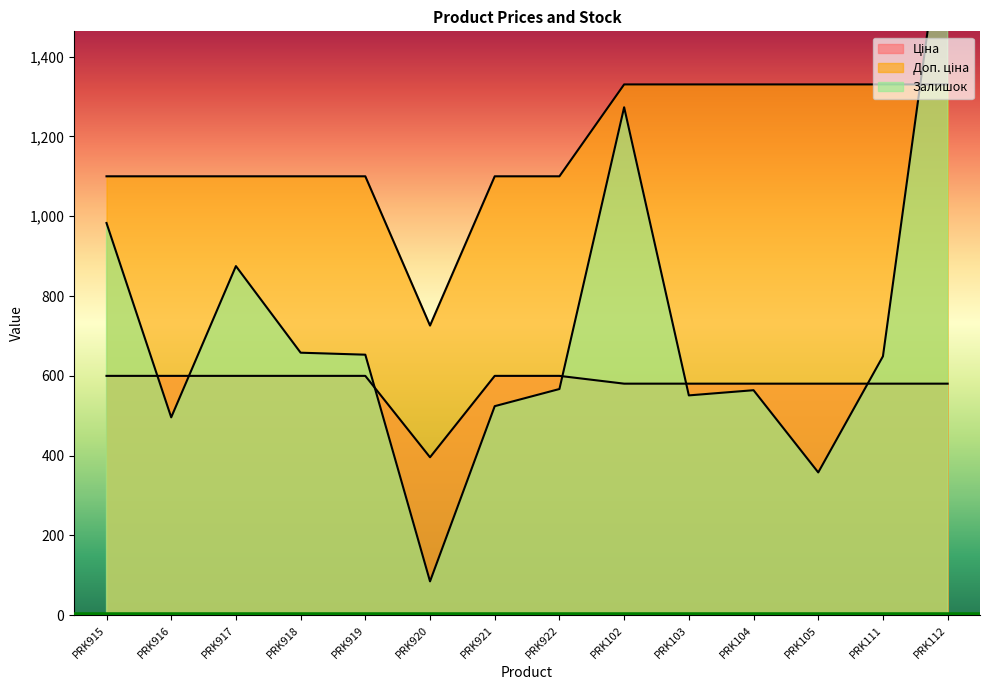

Reading left to right, transcribe all the data shown in this chart.

Ціна: PRK915=599.9	PRK916=599.9	PRK917=599.9	PRK918=599.9	PRK919=599.9	PRK920=395.9	PRK921=599.9	PRK922=599.9	PRK102=580.4	PRK103=580.4	PRK104=580.4	PRK105=580.4	PRK111=580.4	PRK112=580.4
Доп. ціна: PRK915=1100.0	PRK916=1100.0	PRK917=1100.0	PRK918=1100.0	PRK919=1100.0	PRK920=726.0	PRK921=1100.0	PRK922=1100.0	PRK102=1330.3	PRK103=1330.3	PRK104=1330.3	PRK105=1330.3	PRK111=1330.3	PRK112=1330.3
Залишок: PRK915=983.0	PRK916=496.0	PRK917=875.0	PRK918=658.0	PRK919=653.0	PRK920=85.0	PRK921=524.0	PRK922=567.0	PRK102=1273.0	PRK103=551.0	PRK104=564.0	PRK105=358.0	PRK111=649.0	PRK112=1830.0